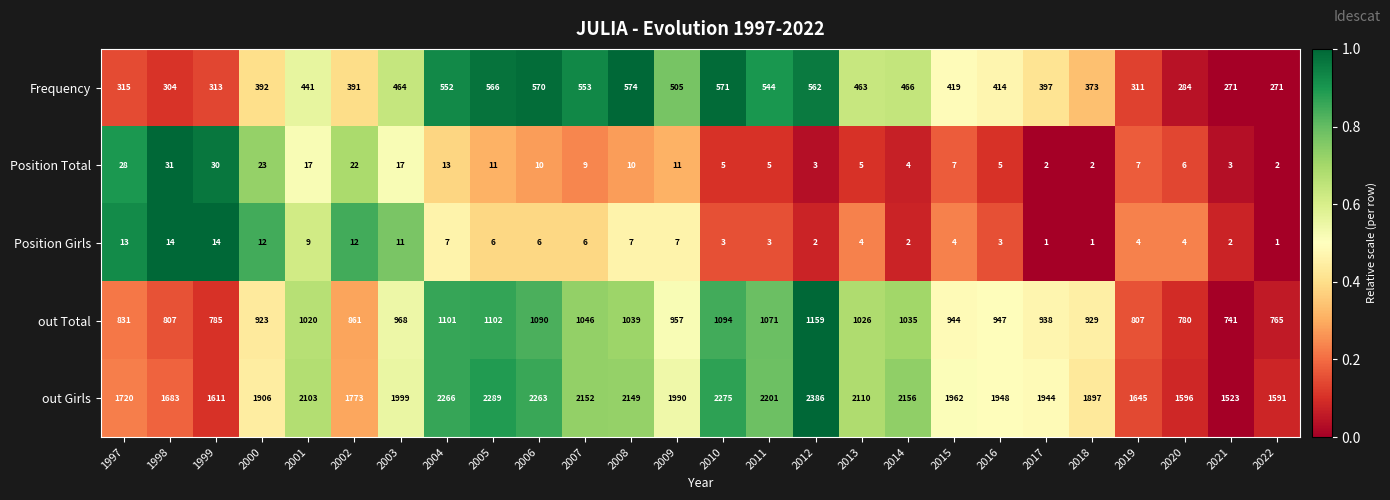

The value of Frequency at 2010 is 571. True or false?

True